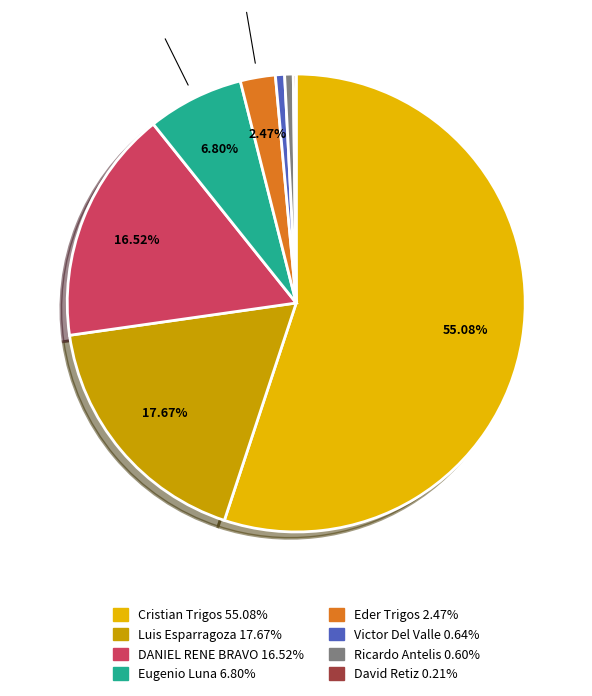

Does any single category account for the majority?

Yes